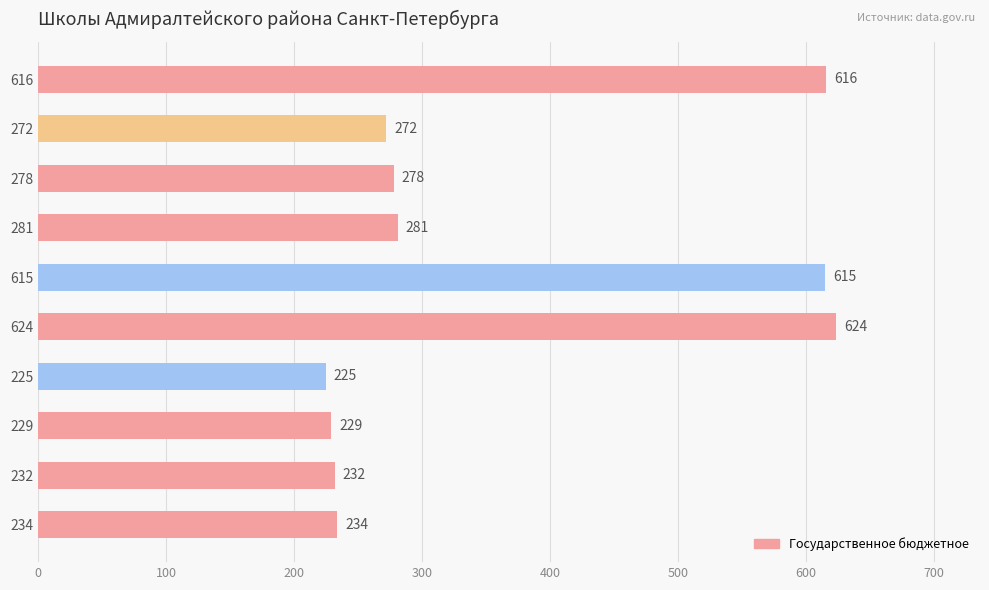

List the labels in order of value, largest first.

624, 616, 615, 281, 278, 272, 234, 232, 229, 225